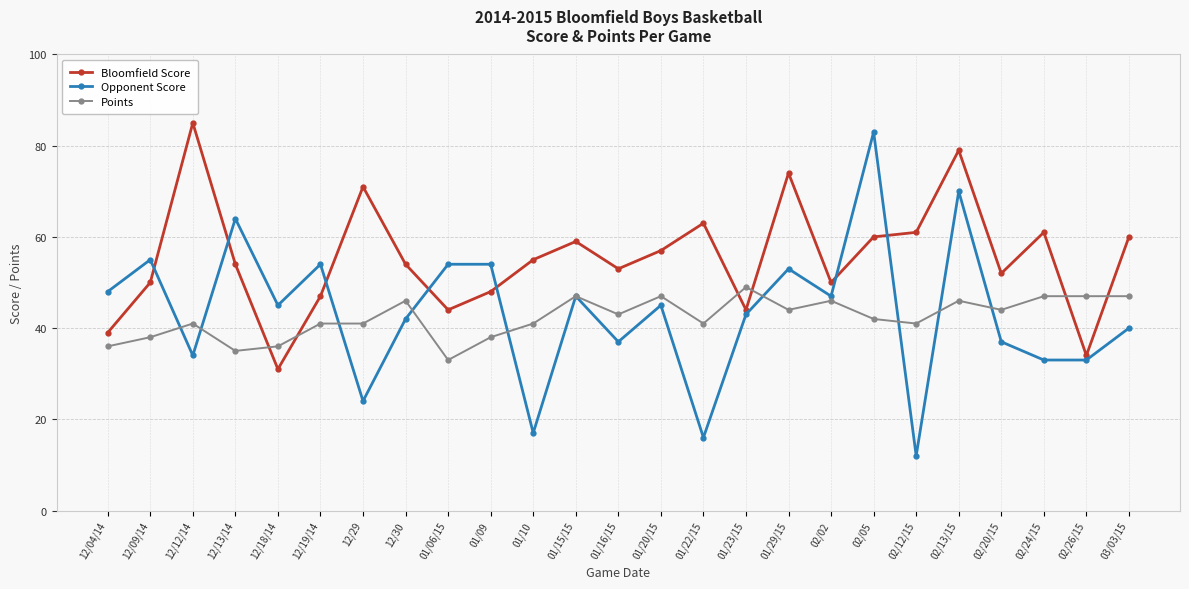

Is the value of Points at 02/05 greater than the value of Bloomfield Score at 02/02?

No